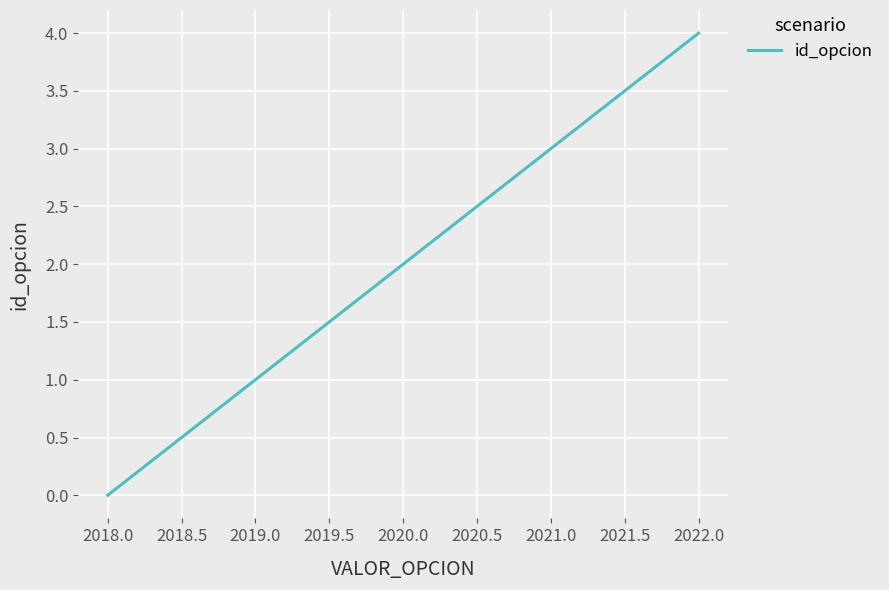

The value at 2020.0 is 3. True or false?

False